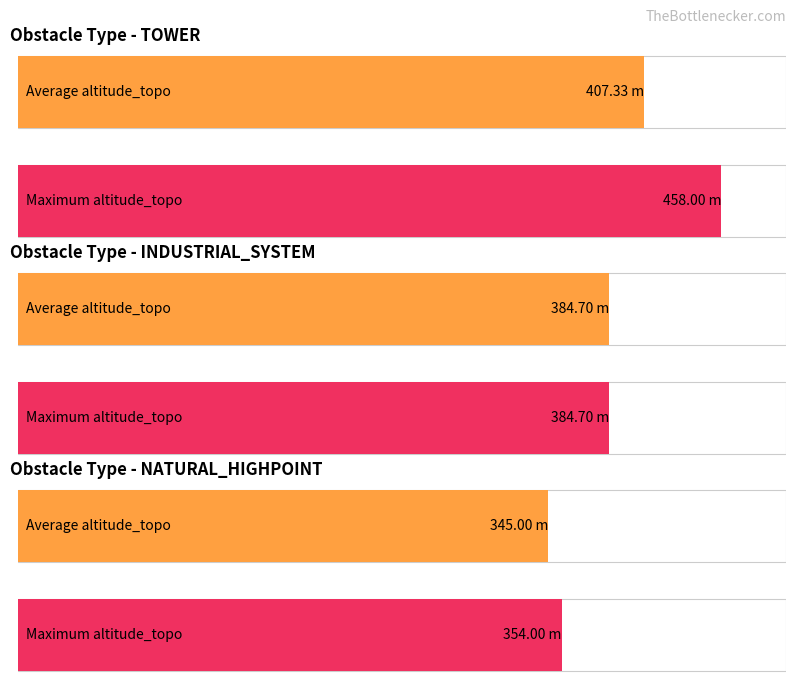

Where does the data first go above 384?

TOWER